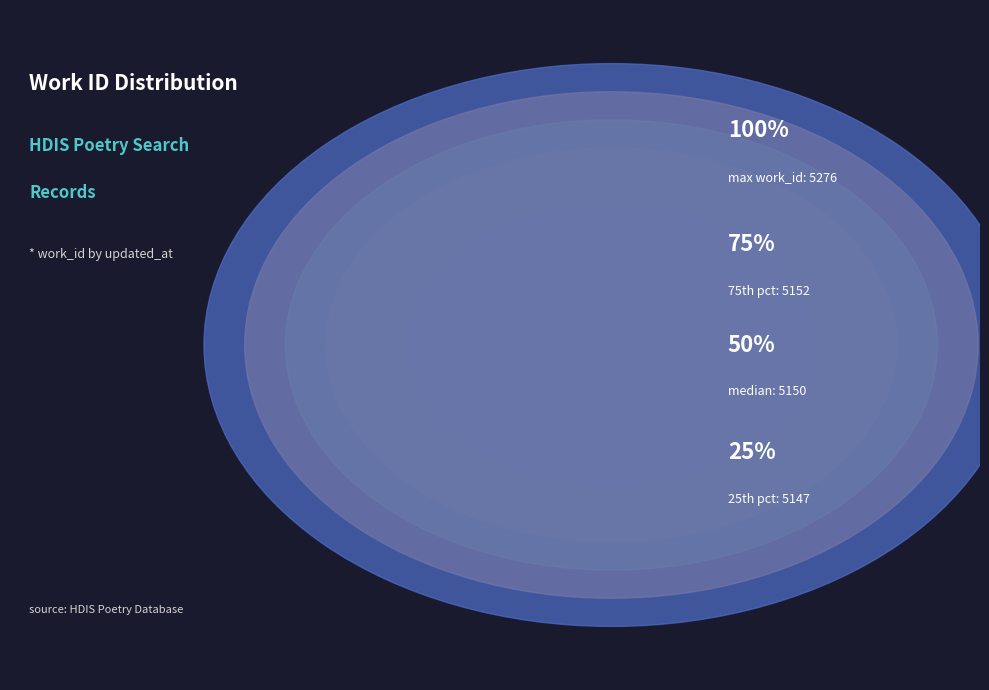

To the nearest percent, what percentage of the pie is 2009-09-14 19:39:23 (5150)?

10%